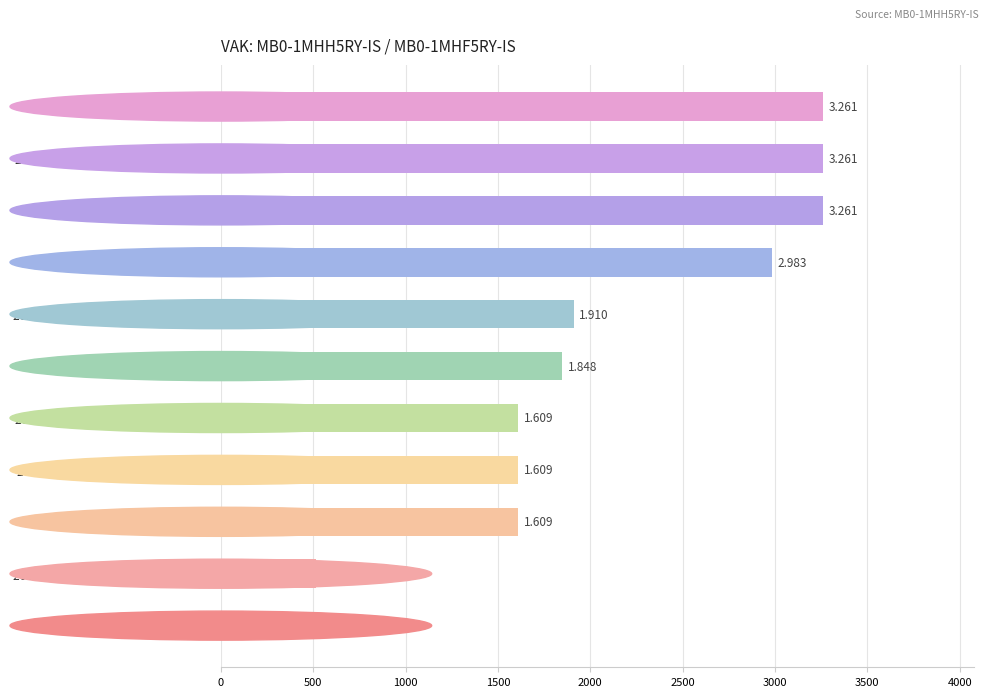

Are the bars horizontal?

Yes